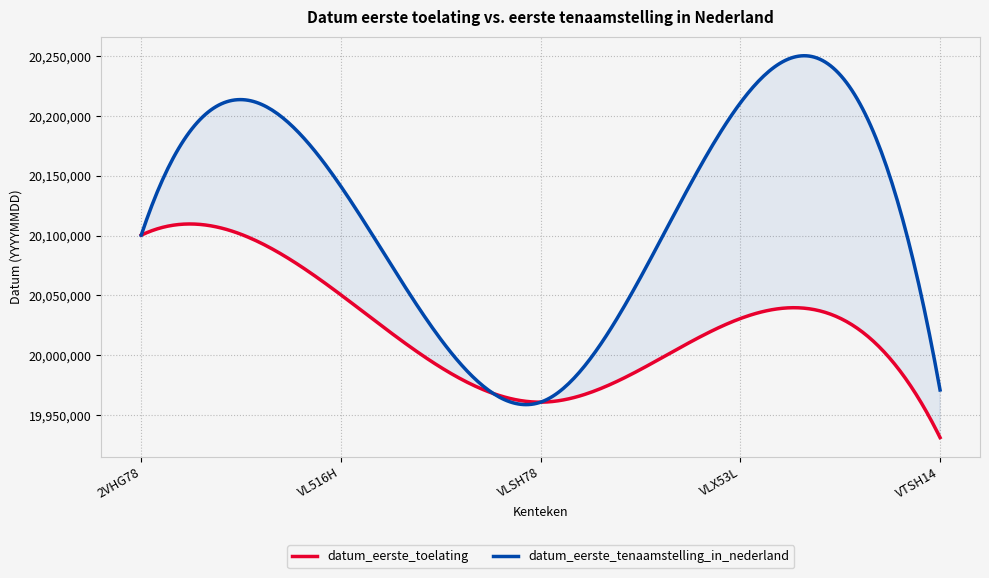

What is the average value of the datum_eerste_toelating series?

20014737